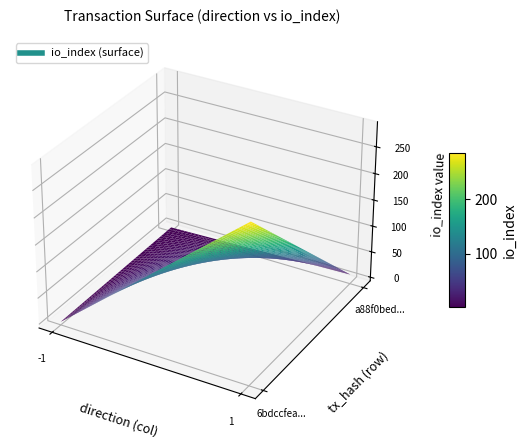

The 6bdccfea846b83530c5ad7fff46b62241aa2cc4 series shows 290 at 1. True or false?

True